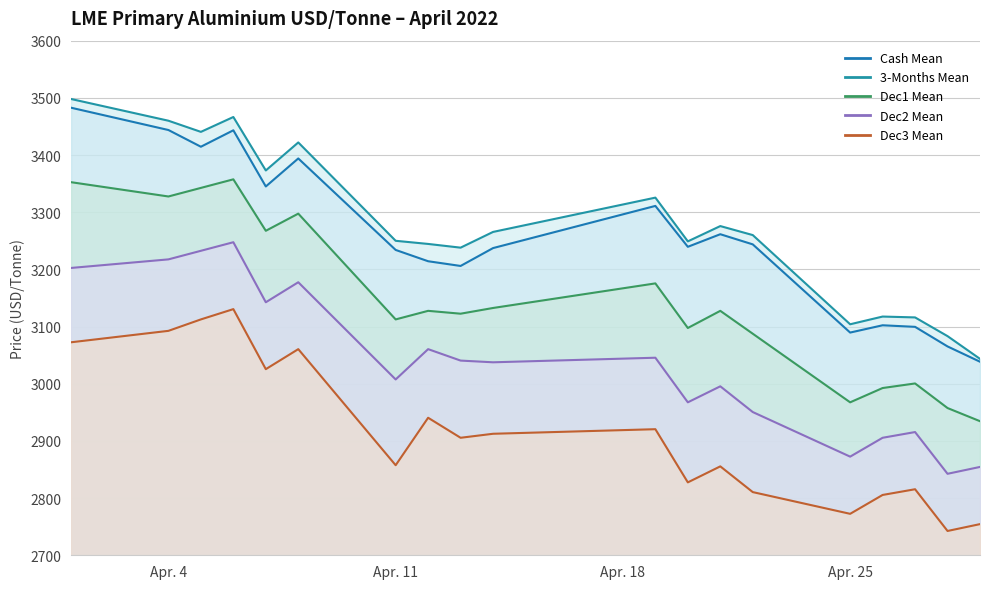

Is it true that Cash Mean equals 5358.0 at 2022-04-21?

False